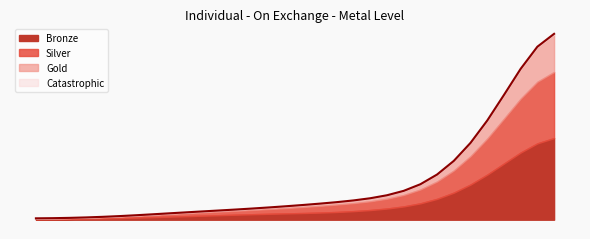

At which label does Catastrophic first exceed 4?

BENTON